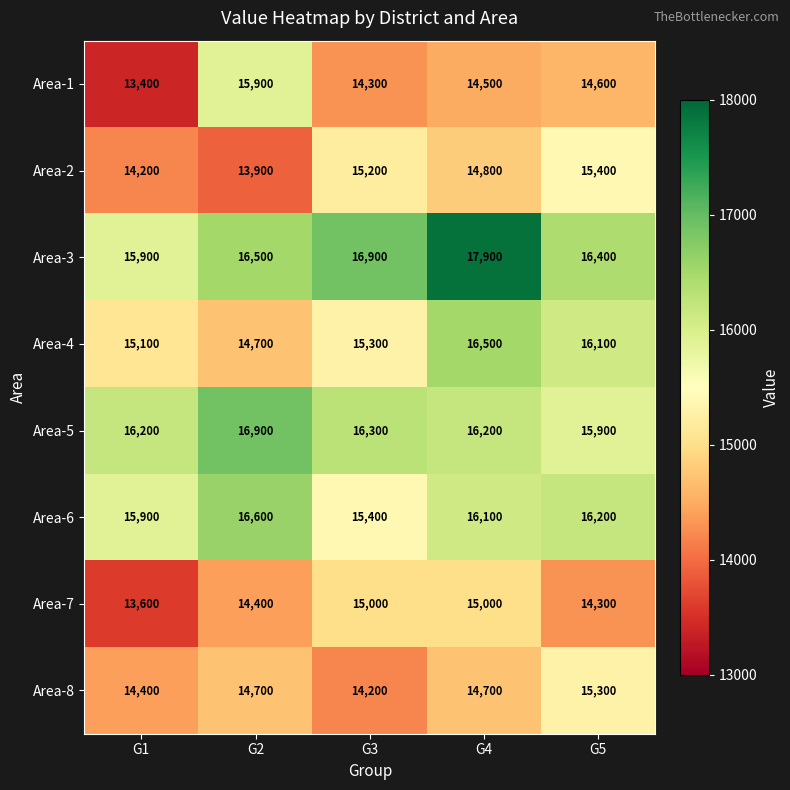

Rank the series by their maximum value, from highest to lowest.

Area-3, Area-5, Area-6, Area-4, Area-1, Area-2, Area-8, Area-7